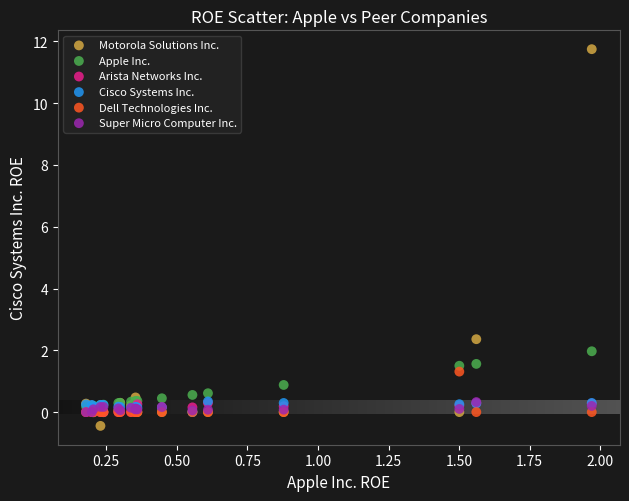

Across all series, what Y value is closest to 5?

2.4